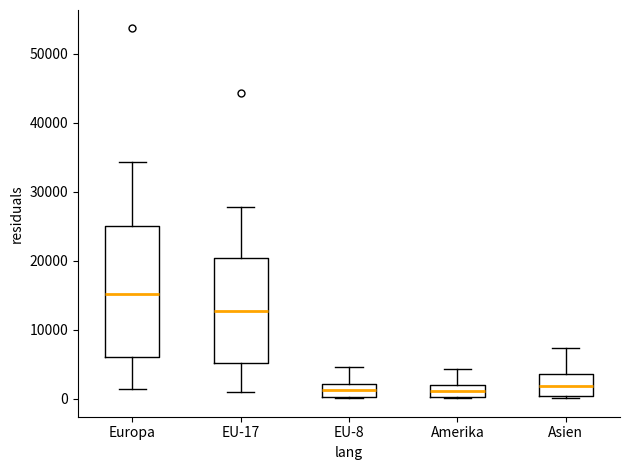

Which box has the highest median line?

Europa